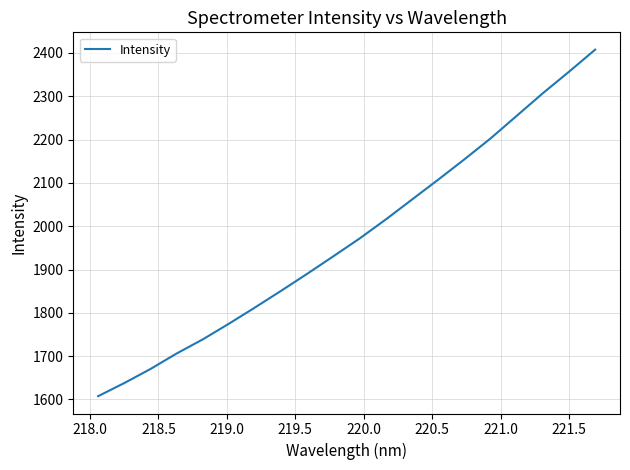

What is the difference between the maximum and minimum values?

800.1